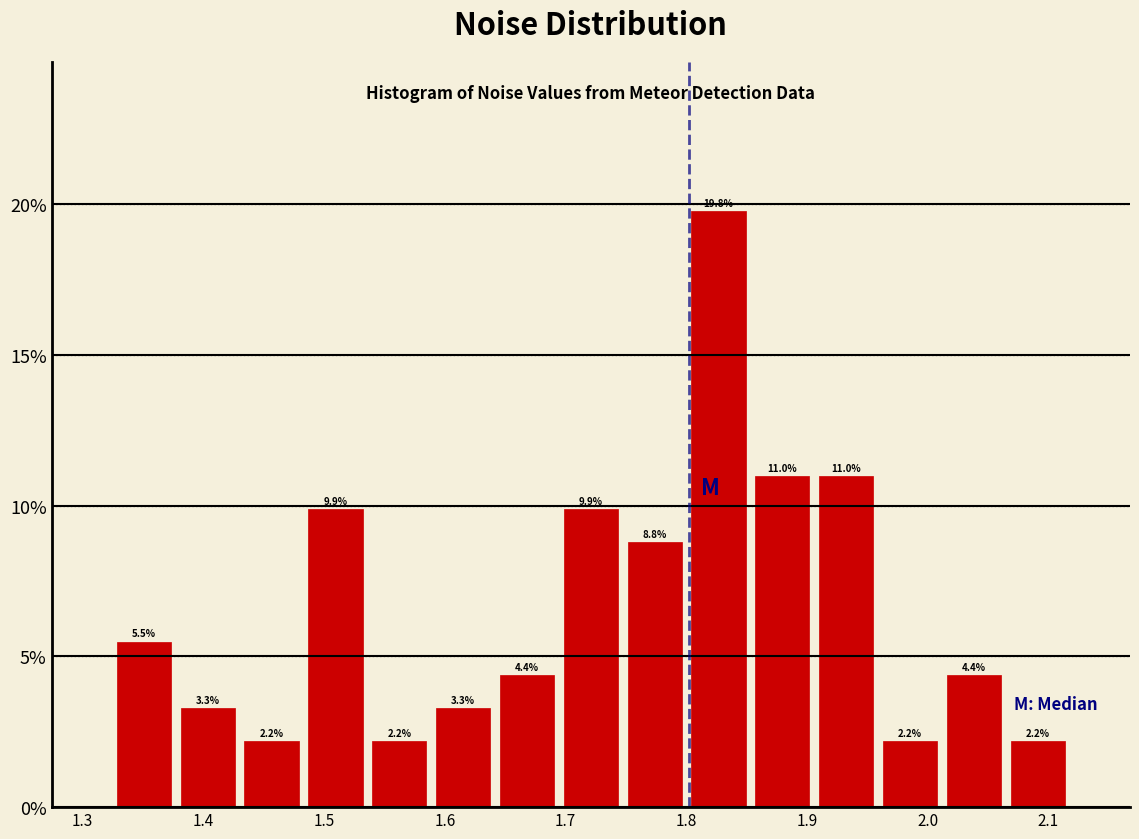

What is the height of the bar covering 1.43 to 1.48 on the x-axis? The bar edges are not printed on the chart, so give them approximately, as read against the axis.

2.2